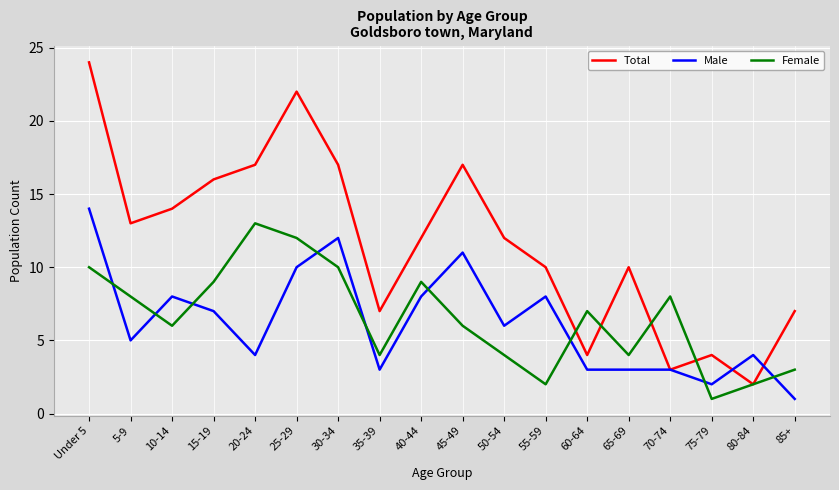

What position from the left is 50-54?

11